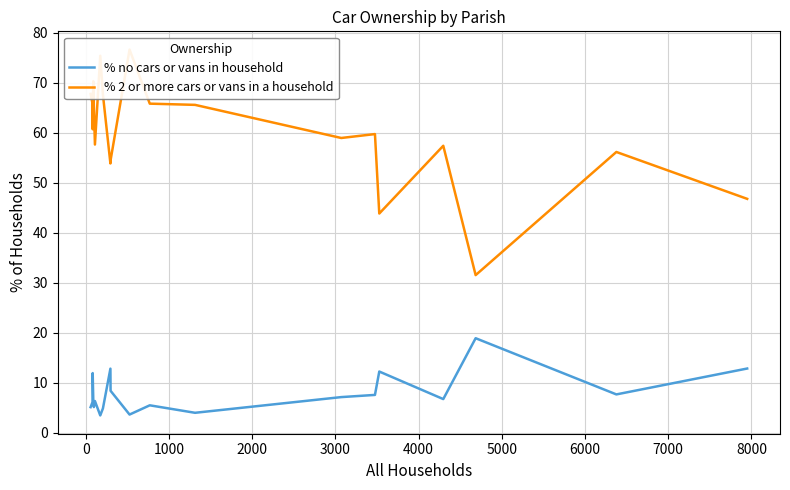

What is the minimum value for % no cars or vans in household?

3.4